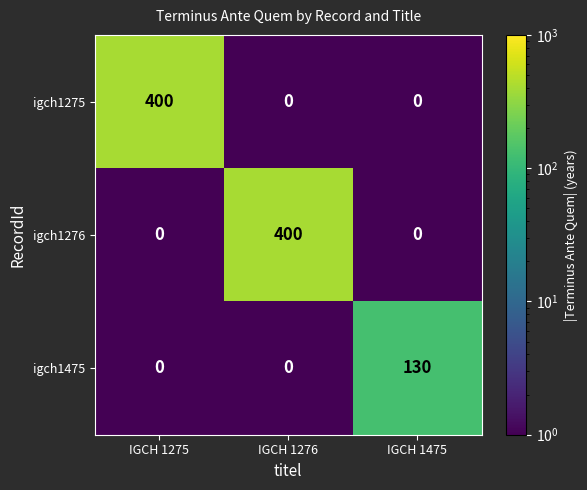

What is the difference between the highest and lowest values at IGCH 1275?

400